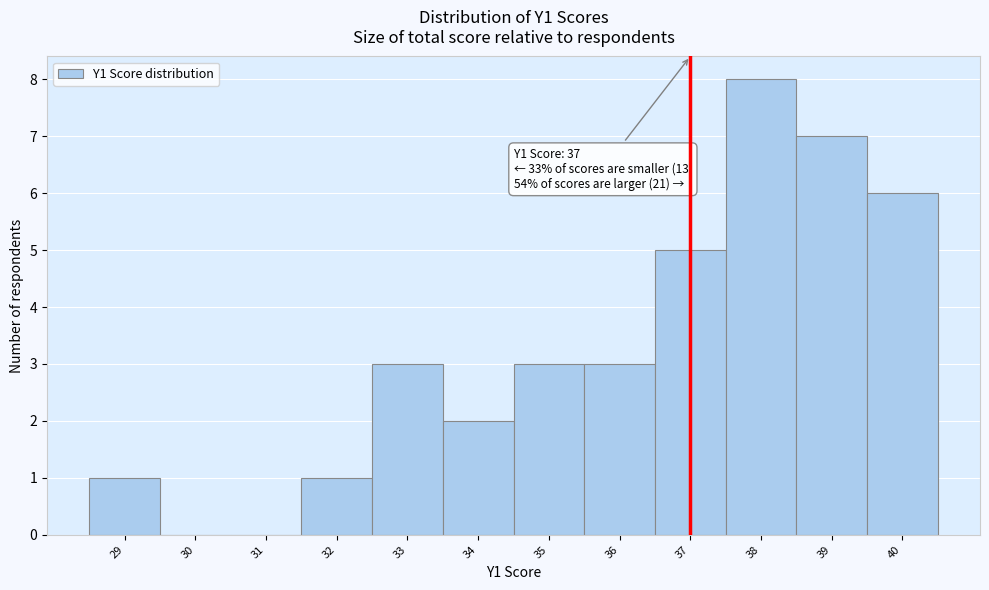

Over which range of the x-axis is the bar tallest?

37.5 to 38.5